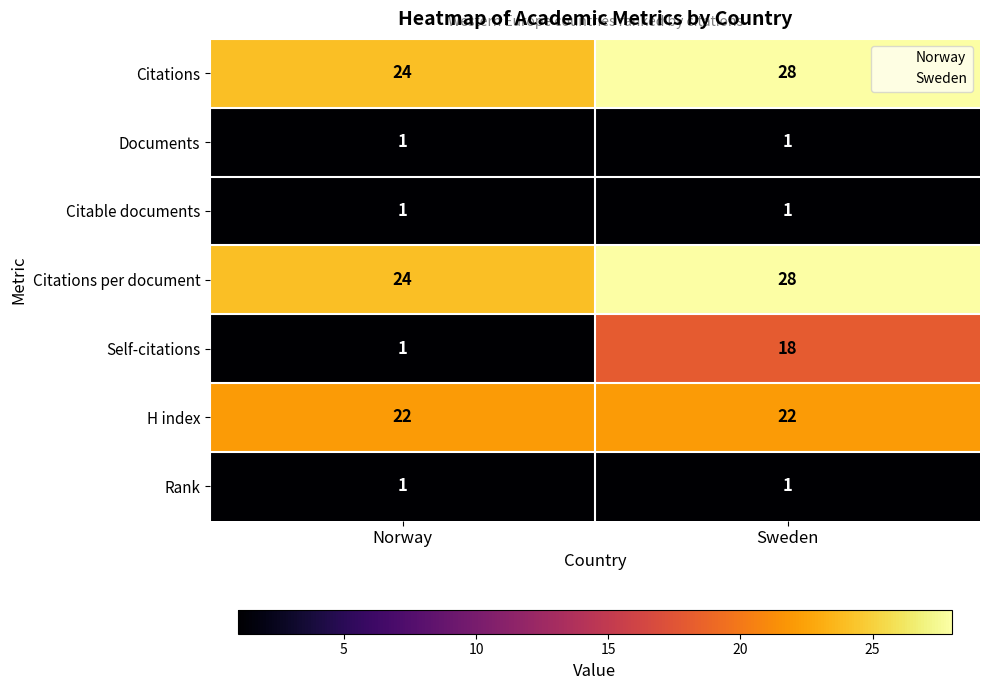

Between Norway and Sweden, which series saw the biggest shift?

Self-citations